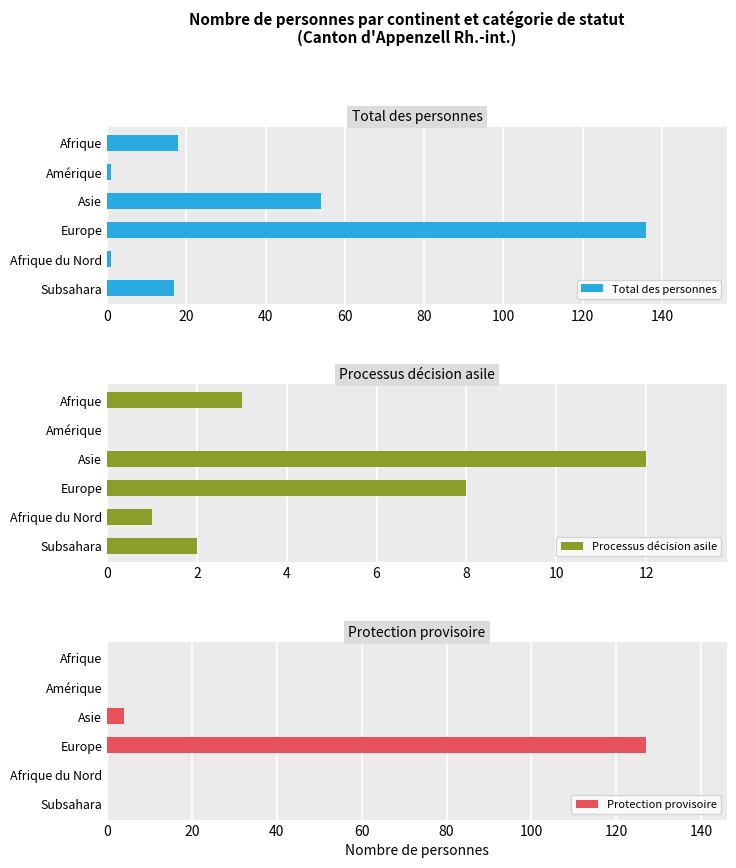

What is the sum of all Total des personnes values?

227